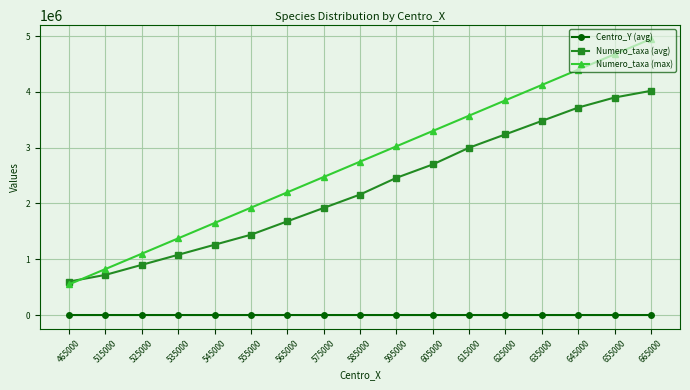

What are all the series names shown in the legend?

Centro_Y (avg), Numero_taxa (avg), Numero_taxa (max)